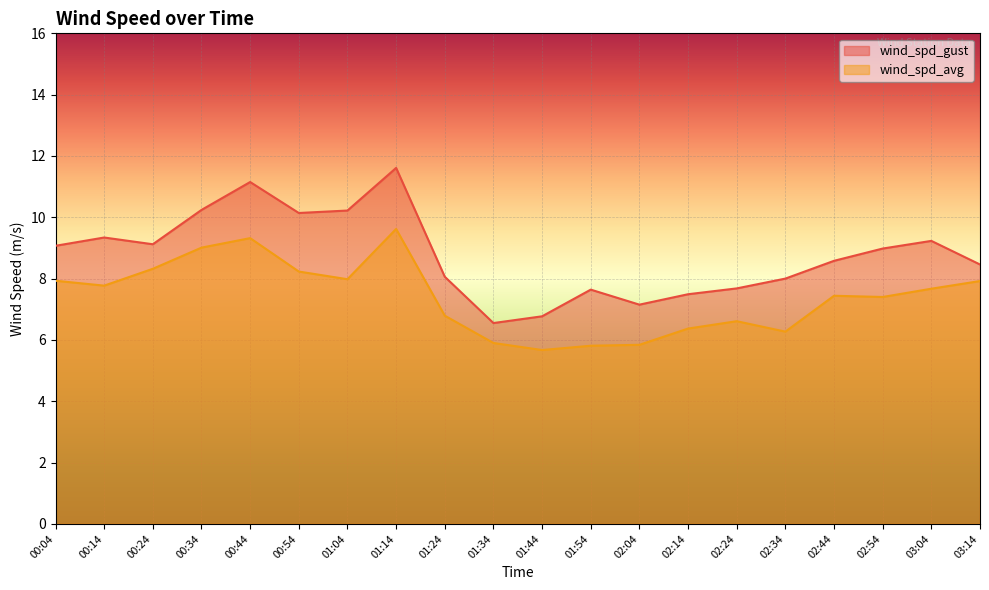

What is the label of the 3rd point from the left?

00:24